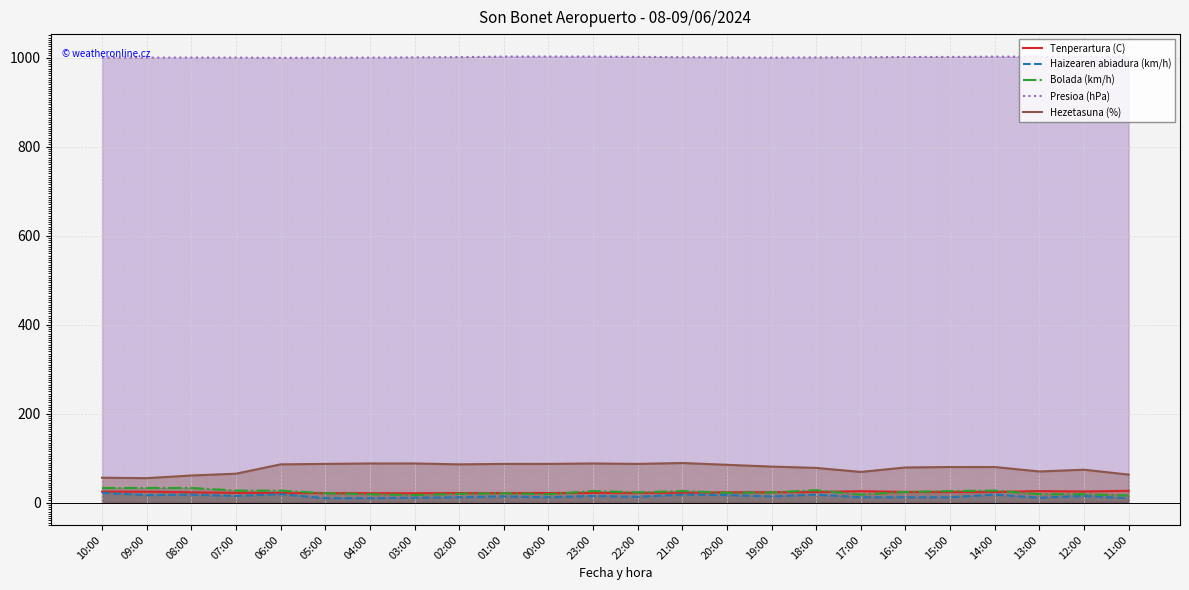

Reading left to right, list all the values displayed in this chart.

Tenperartura (C): 10:00=24.7	09:00=24.5	08:00=23.2	07:00=22.0	06:00=21.7	05:00=21.5	04:00=21.2	03:00=21.1	02:00=21.5	01:00=21.6	00:00=21.6	23:00=21.9	22:00=22.1	21:00=22.0	20:00=23.2	19:00=23.5	18:00=23.9	17:00=25.8	16:00=24.0	15:00=24.0	14:00=24.0	13:00=26.0	12:00=25.1	11:00=26.6
Haizearen abiadura (km/h): 10:00=22.0	09:00=17.0	08:00=18.0	07:00=15.0	06:00=19.0	05:00=10.0	04:00=10.0	03:00=11.0	02:00=12.0	01:00=14.0	00:00=12.0	23:00=15.0	22:00=13.0	21:00=18.0	20:00=17.0	19:00=14.0	18:00=18.0	17:00=12.0	16:00=12.0	15:00=12.0	14:00=18.0	13:00=11.0	12:00=15.0	11:00=10.0
Bolada (km/h): 10:00=33.0	09:00=33.0	08:00=33.0	07:00=27.0	06:00=27.0	05:00=21.0	04:00=19.0	03:00=17.0	02:00=20.0	01:00=21.0	00:00=19.0	23:00=26.0	22:00=23.0	21:00=26.0	20:00=22.0	19:00=23.0	18:00=28.0	17:00=18.0	16:00=24.0	15:00=26.0	14:00=27.0	13:00=19.0	12:00=19.0	11:00=16.0
Presioa (hPa): 10:00=1000.0	09:00=999.8	08:00=1000.0	07:00=999.9	06:00=999.4	05:00=999.7	04:00=999.9	03:00=1000.4	02:00=1001.0	01:00=1002.2	00:00=1002.3	23:00=1002.2	22:00=1001.6	21:00=1000.8	20:00=1000.3	19:00=999.8	18:00=1000.3	17:00=1000.6	16:00=1001.3	15:00=1001.4	14:00=1002.1	13:00=1001.9	12:00=1002.4	11:00=1002.6
Hezetasuna (%): 10:00=56.0	09:00=55.0	08:00=61.0	07:00=65.0	06:00=86.0	05:00=87.0	04:00=88.0	03:00=88.0	02:00=86.0	01:00=87.0	00:00=87.0	23:00=88.0	22:00=87.0	21:00=89.0	20:00=85.0	19:00=81.0	18:00=78.0	17:00=69.0	16:00=79.0	15:00=80.0	14:00=80.0	13:00=70.0	12:00=74.0	11:00=63.0